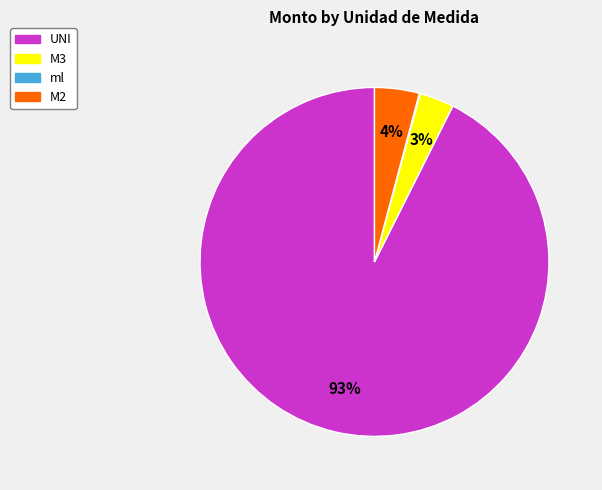

To the nearest percent, what is the difference between the largest and smallest slice percentages?

93%